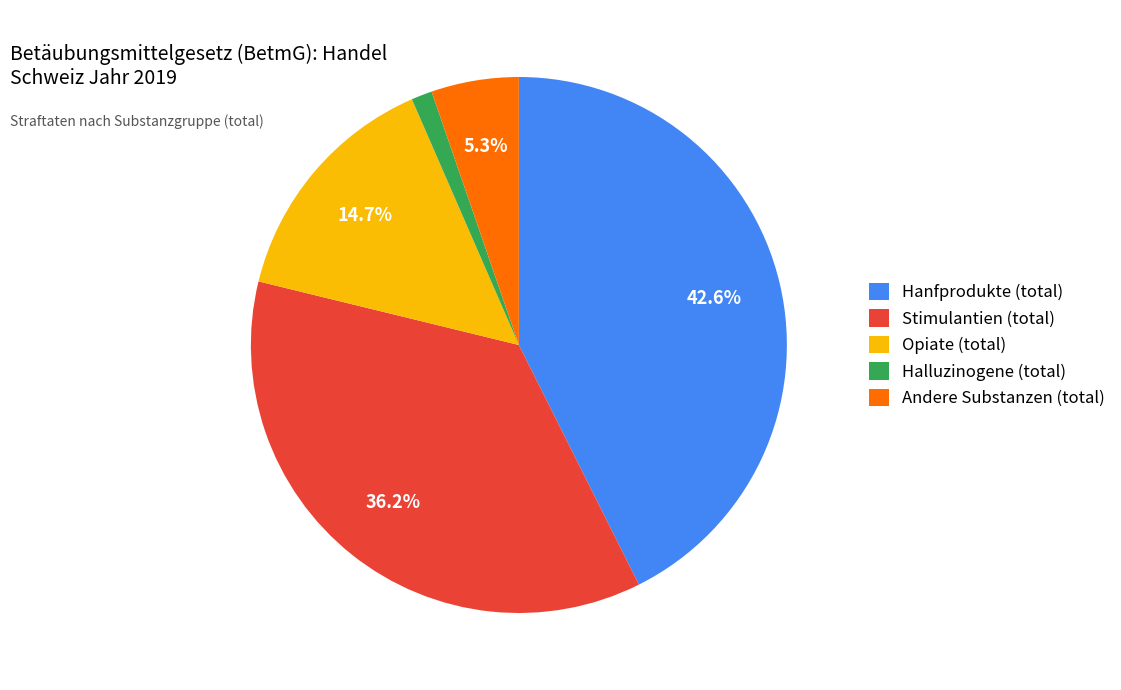

How much of the chart is everything except Hanfprodukte (total)?

57.4%